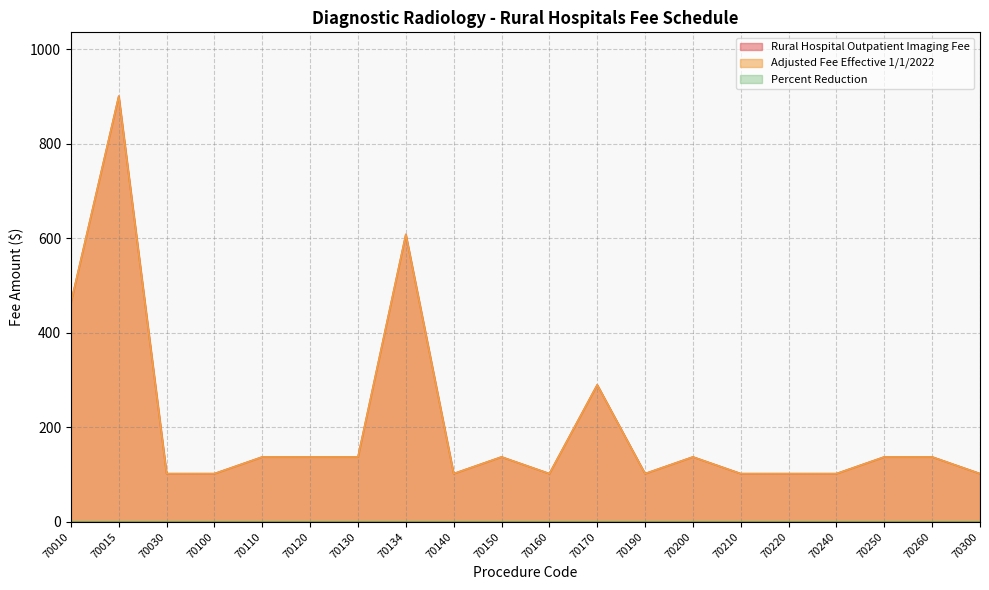

True or false: Adjusted Fee Effective 1/1/2022 and Rural Hospital Outpatient Imaging Fee intersect in this chart.

False